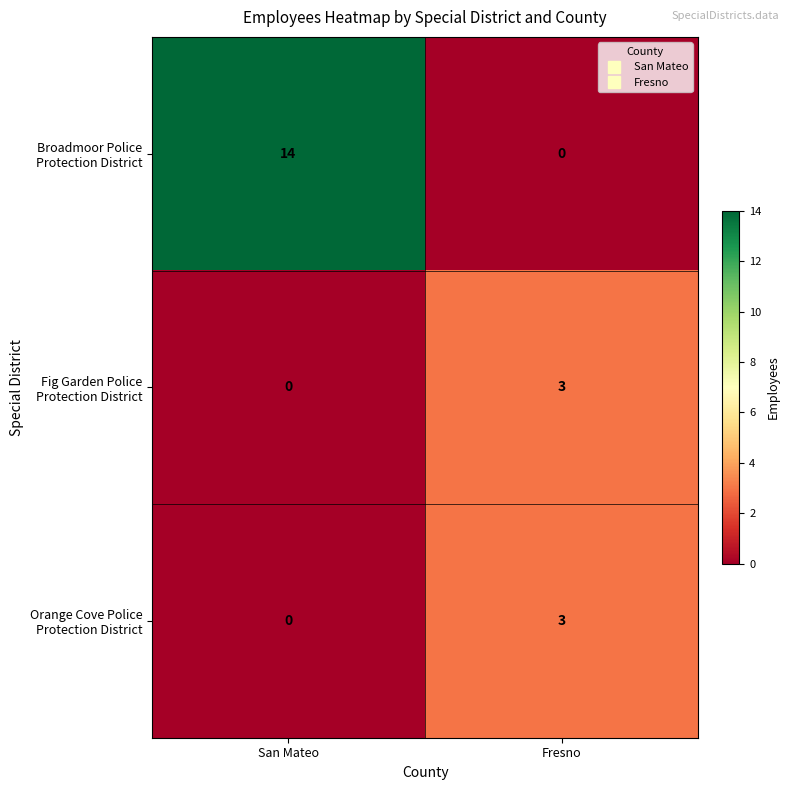

What is the difference between the highest and lowest values at San Mateo?

14